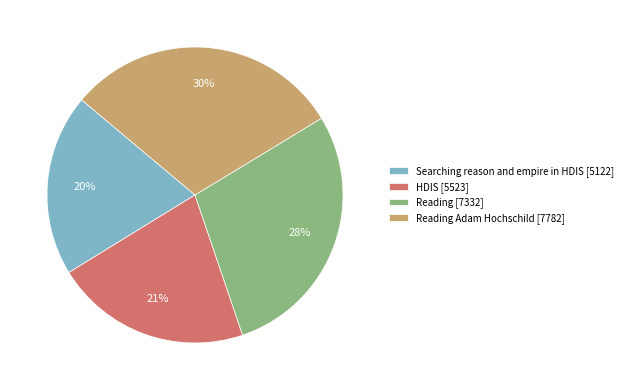

The Reading [7332] slice represents 28% of the pie. True or false?

True